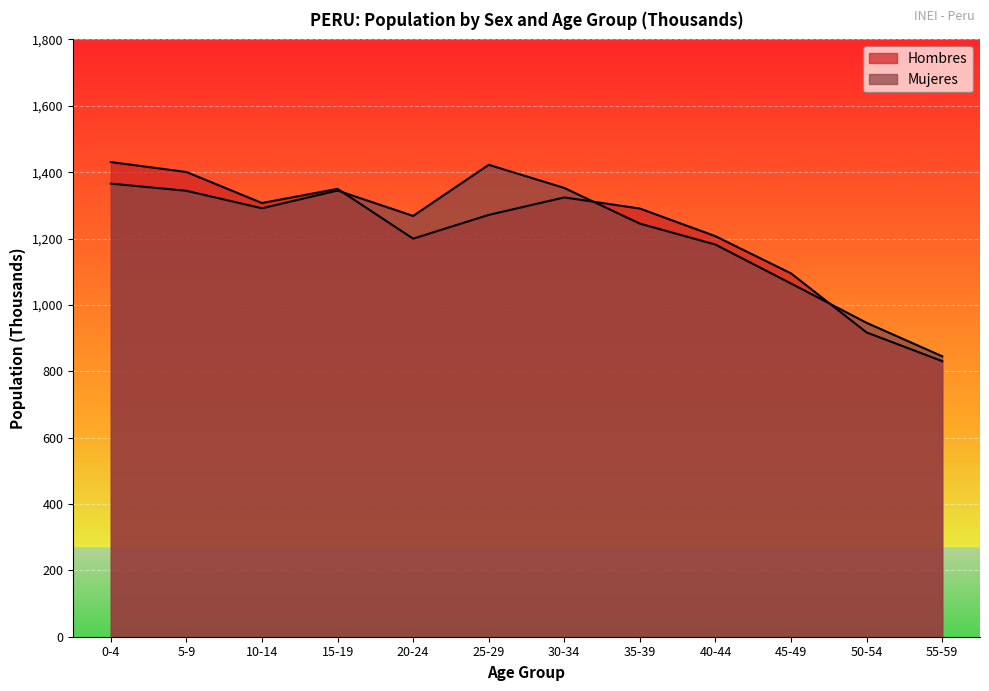

What are all the series names shown in the legend?

Hombres, Mujeres